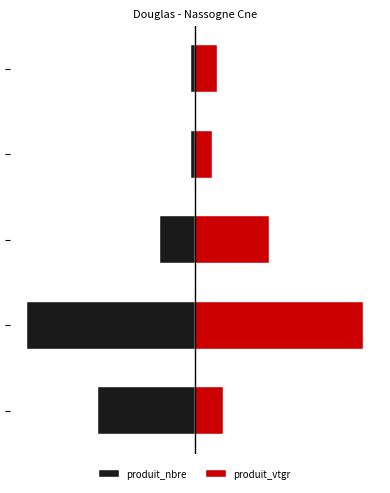

Count the number of categories in the chart.

5